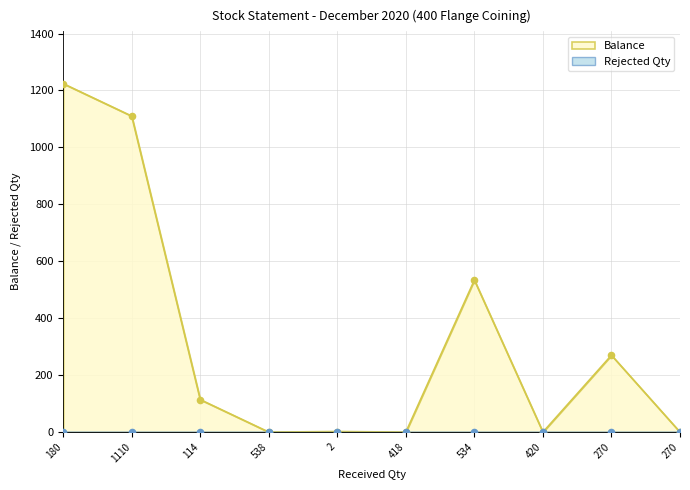

Which has a higher value, 534 or 420?

534